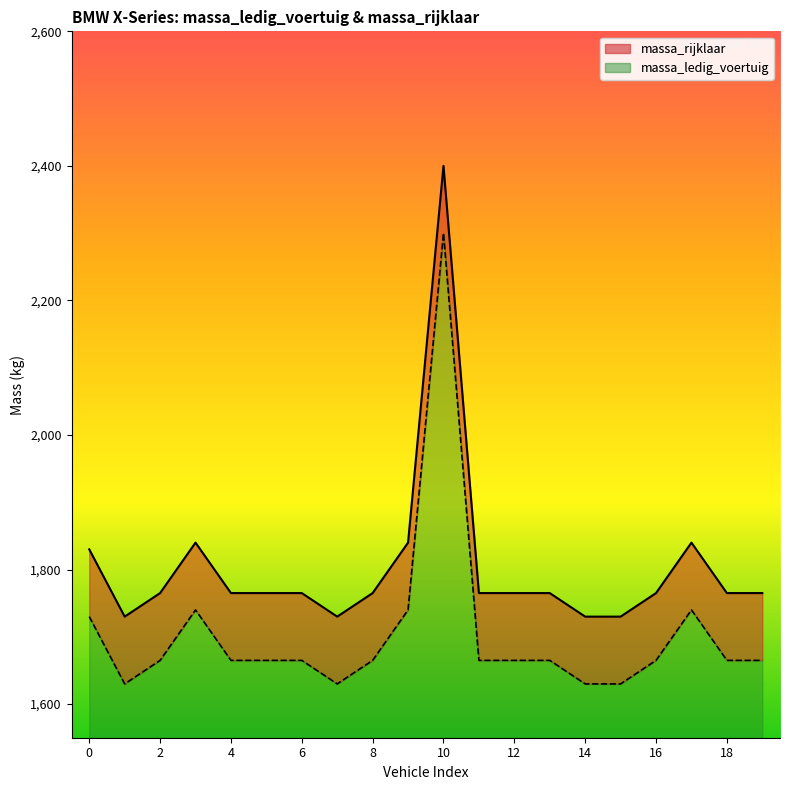

List the series in order of their overall mean, highest first.

massa_ledig_voertuig, massa_rijklaar